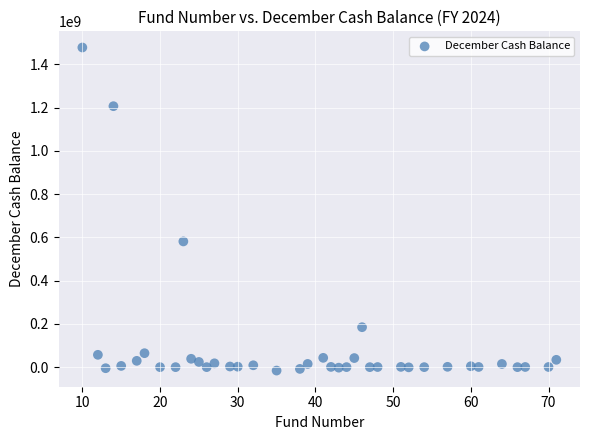

What is the range of Y values (max minus min)?

1494016058.8